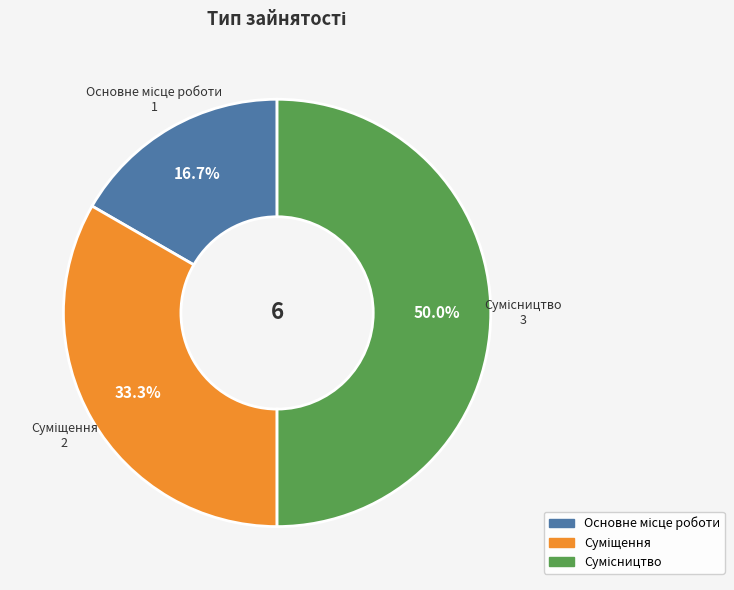

To the nearest percent, what portion does Сумісництво represent?

50%